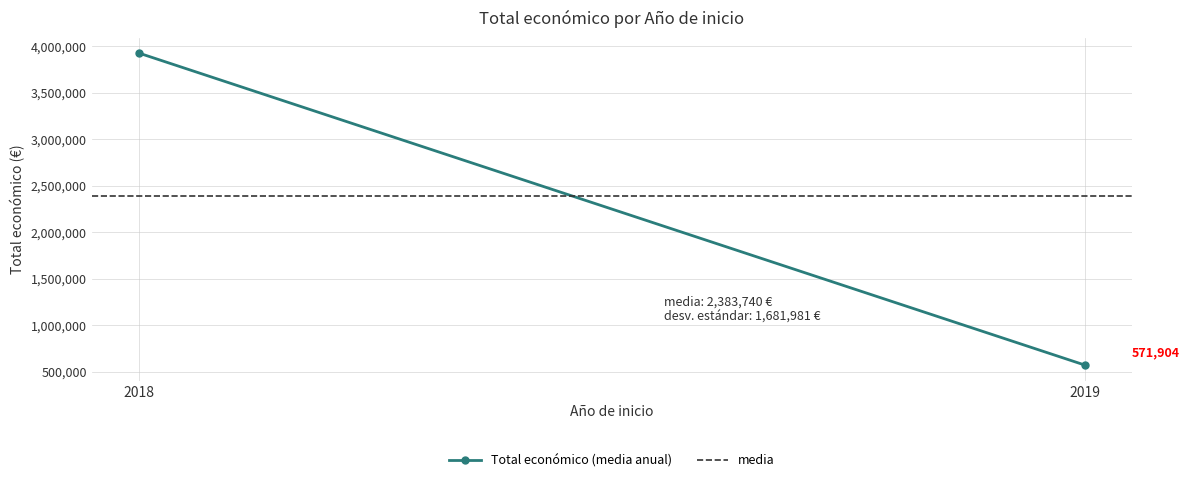

Which series has the largest total across all categories?

media